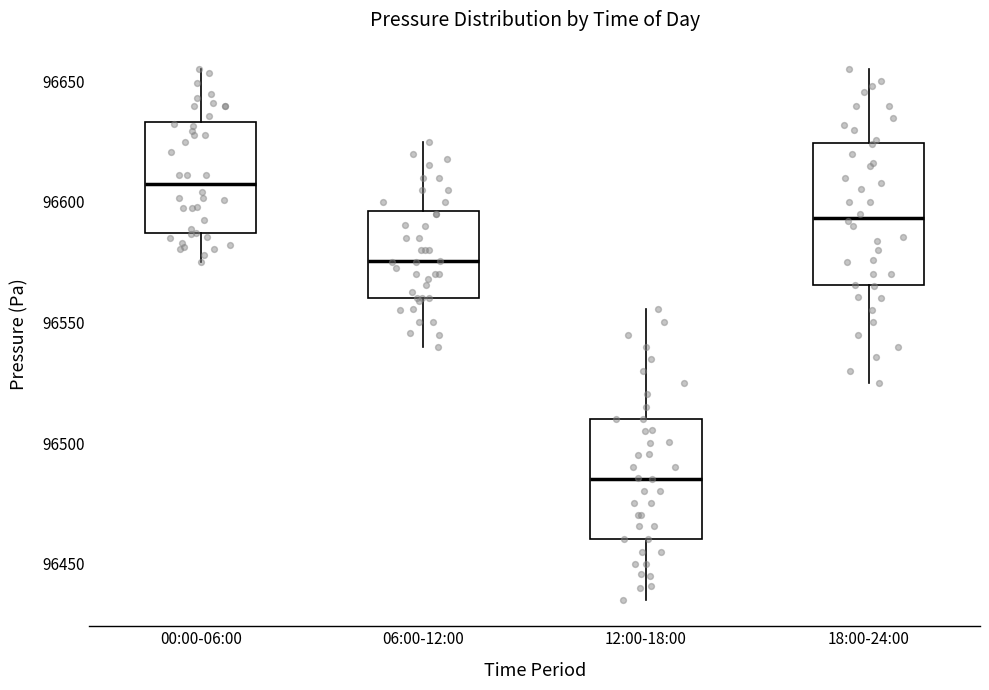

Which box is the tallest, from its lower edge to its upper edge?

18:00-24:00